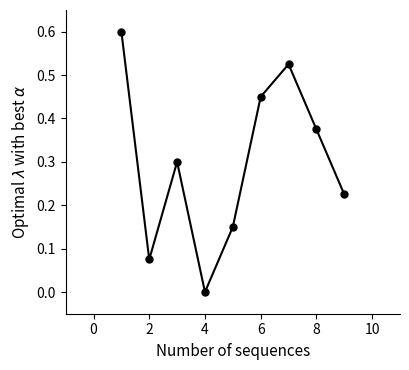

Count the values in the range 0 to 1.

9